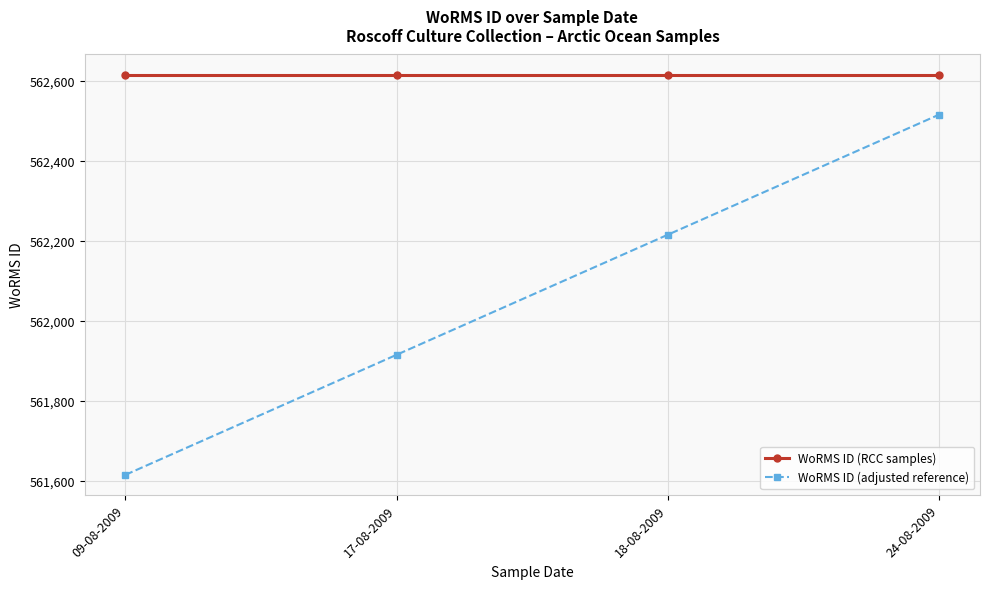

At how many categories does at least one series exceed 561987?

4